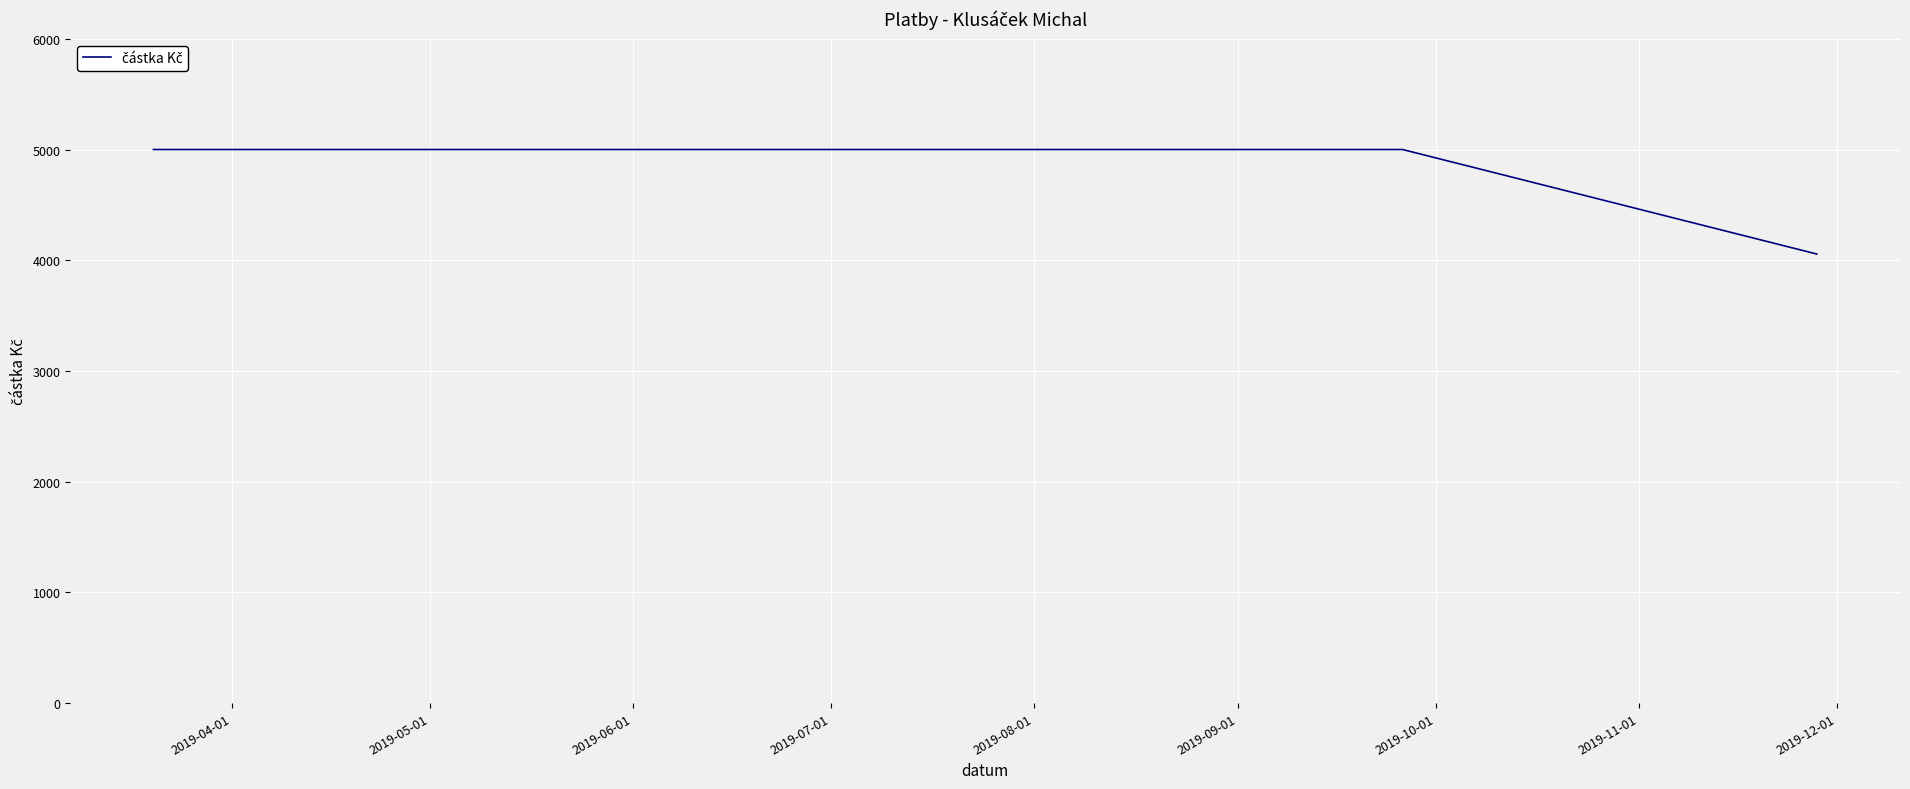

What is the sum of all values?

24056